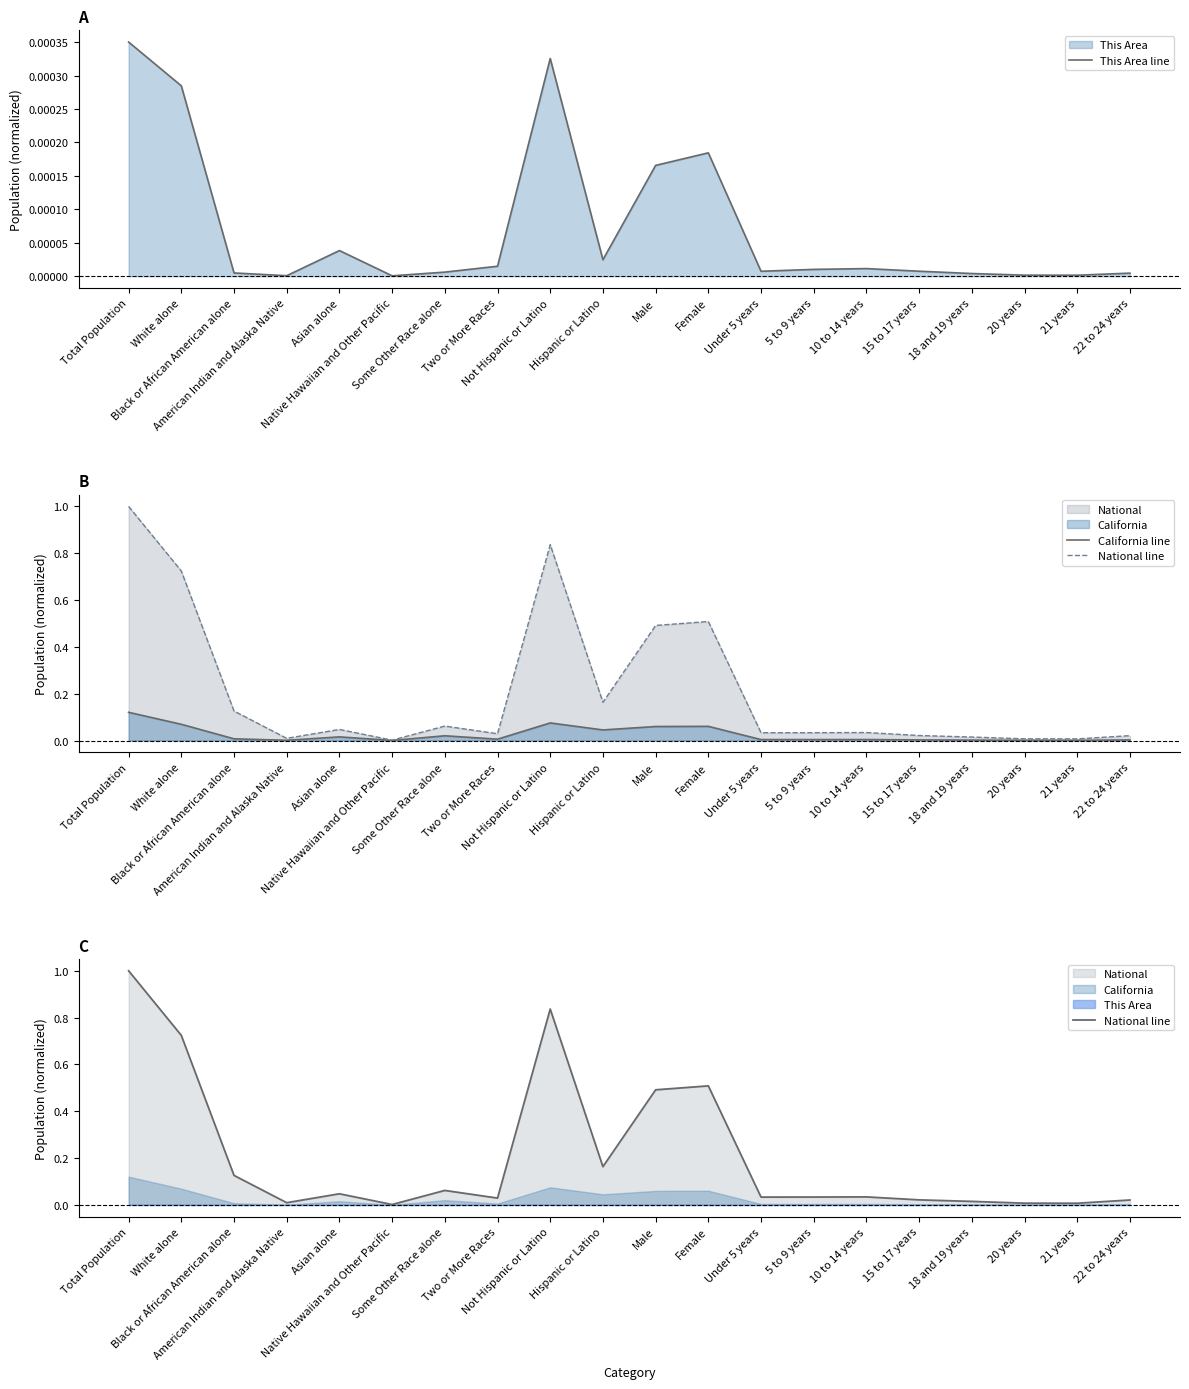

True or false: California line and This Area line cross at least once.

False